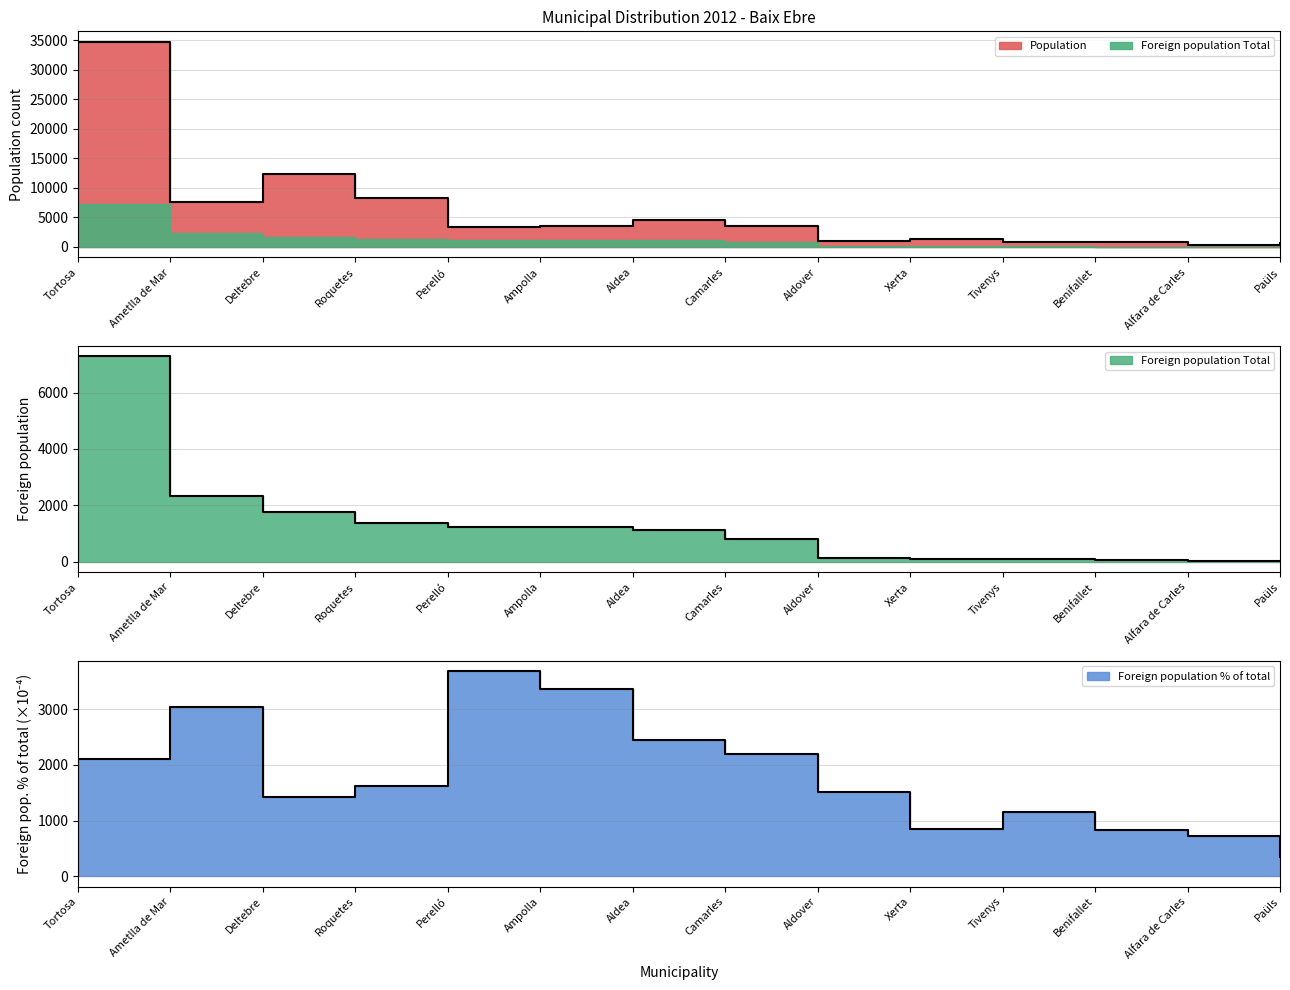

What is the difference between the highest and lowest values at Tortosa?

32635